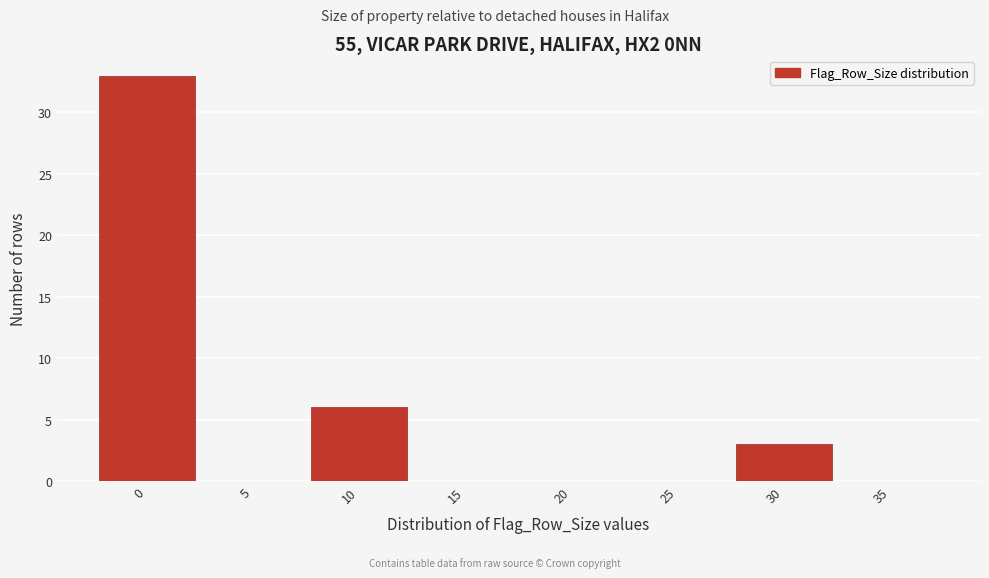

Reading left to right, what are all the values shown in this chart?

0=33	5=0	10=6	15=0	20=0	25=0	30=3	35=0